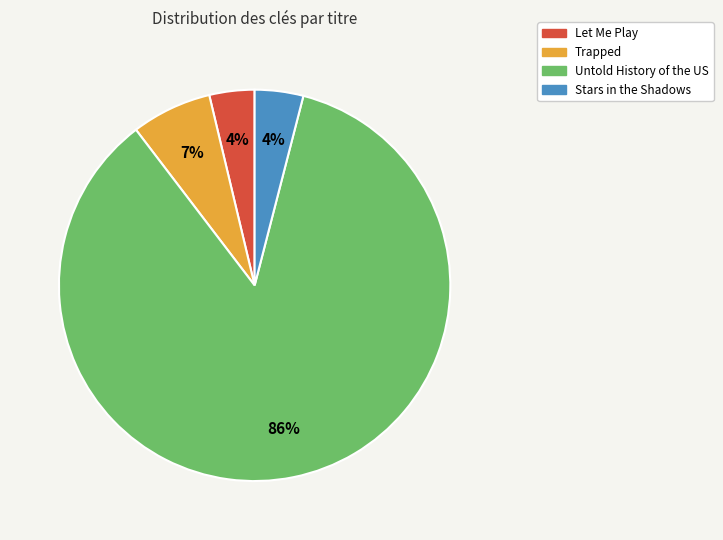

What is the largest slice in the pie chart?

Untold History of the US